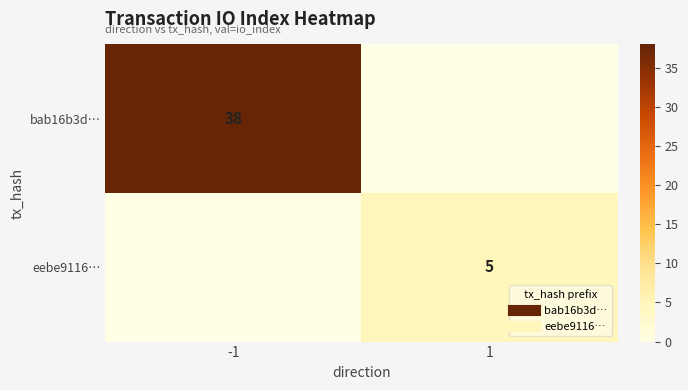

At which label does bab16b3d… reach its peak?

-1